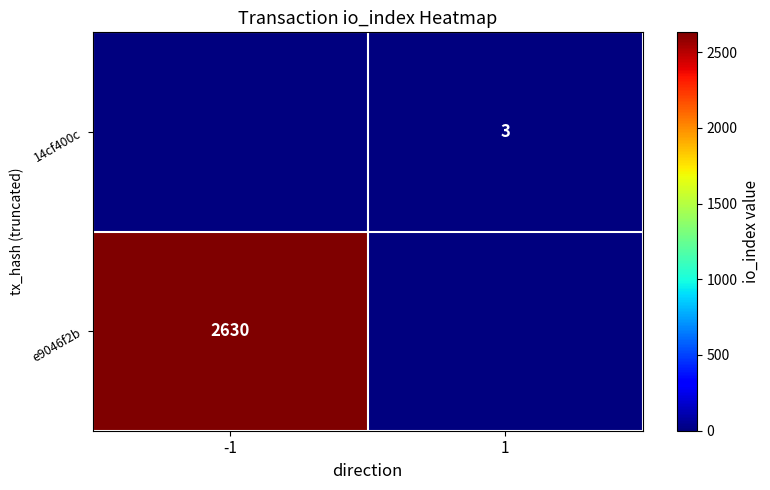

At which category is the sum across all series the highest?

-1